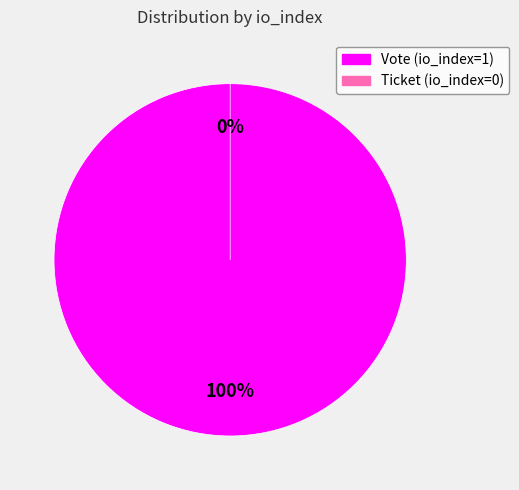

To the nearest percent, what is the difference between the Ticket (io_index=0) and Vote (io_index=1) slice percentages?

100%